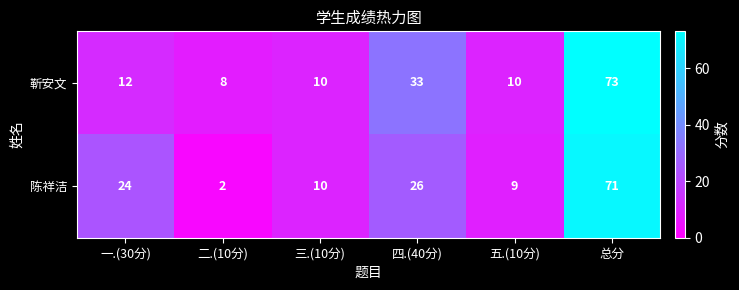

Reading left to right, transcribe all the data shown in this chart.

靳安文: 一.(30分)=12	二.(10分)=8	三.(10分)=10	四.(40分)=33	五.(10分)=10	总分=73
陈祥洁: 一.(30分)=24	二.(10分)=2	三.(10分)=10	四.(40分)=26	五.(10分)=9	总分=71